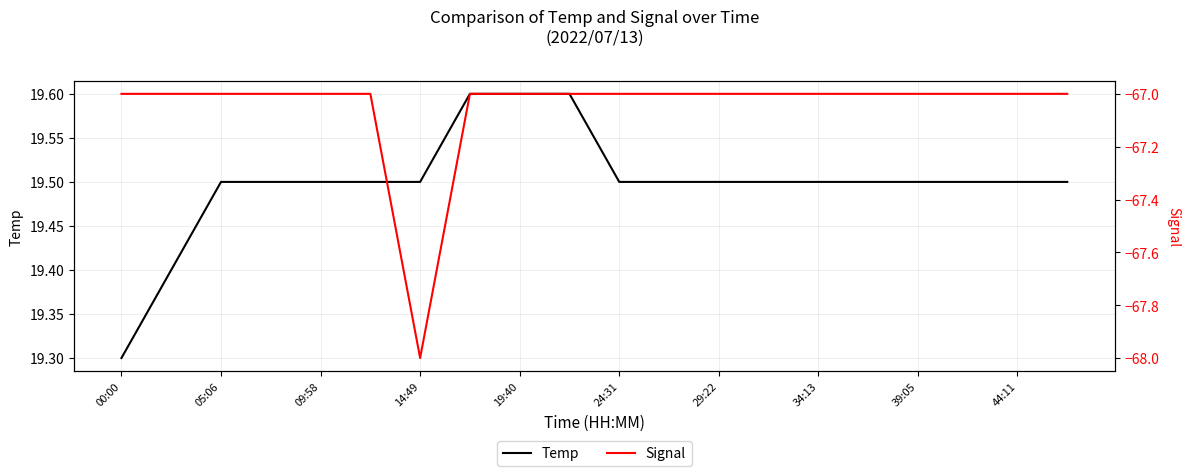

What is the spread (max minus min) of values at 11?

86.5